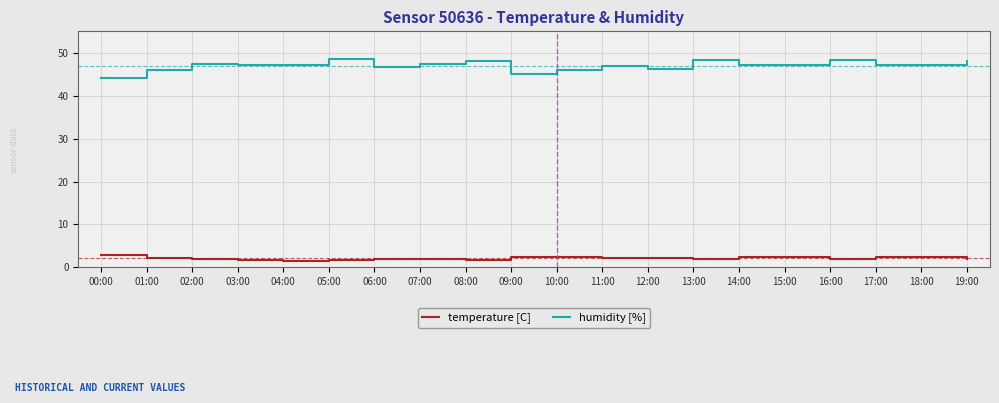

Which series has the largest total across all categories?

humidity [%]